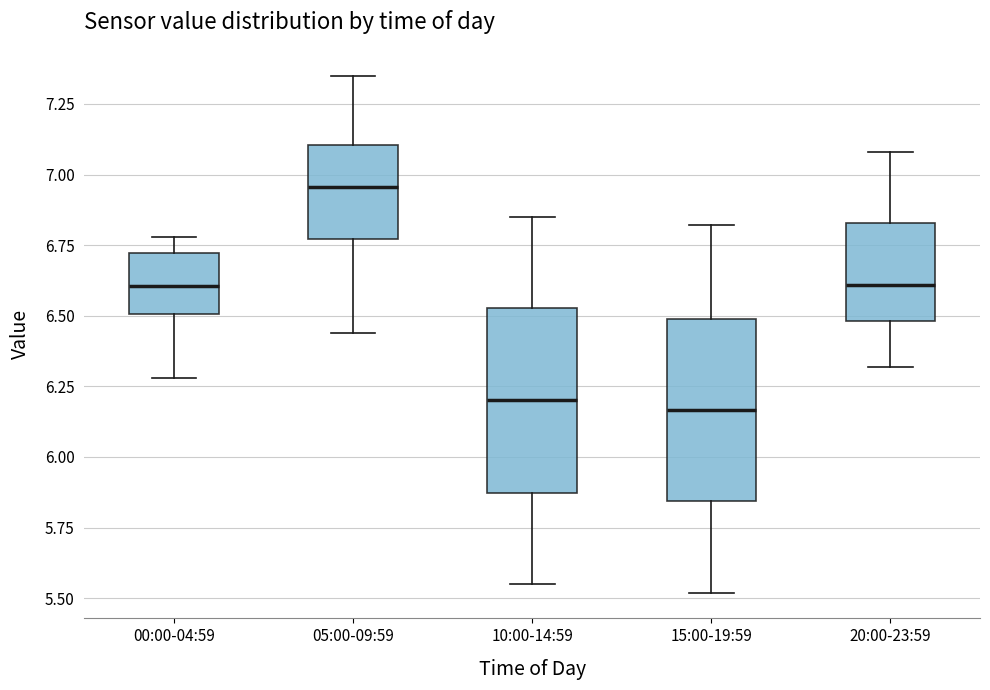

Reading left to right, read every box against the y-axis: the position of its median line, the range the box covers, and the ends of its whiskers. The values are not printed on the chart, so give them approximately, as read against the axis.

00:00-04:59: median 6.60, box 6.50 to 6.70, whiskers 6.30 to 6.80
05:00-09:59: median 6.95, box 6.75 to 7.10, whiskers 6.45 to 7.35
10:00-14:59: median 6.20, box 5.85 to 6.55, whiskers 5.55 to 6.85
15:00-19:59: median 6.15, box 5.85 to 6.50, whiskers 5.50 to 6.80
20:00-23:59: median 6.60, box 6.50 to 6.85, whiskers 6.30 to 7.10